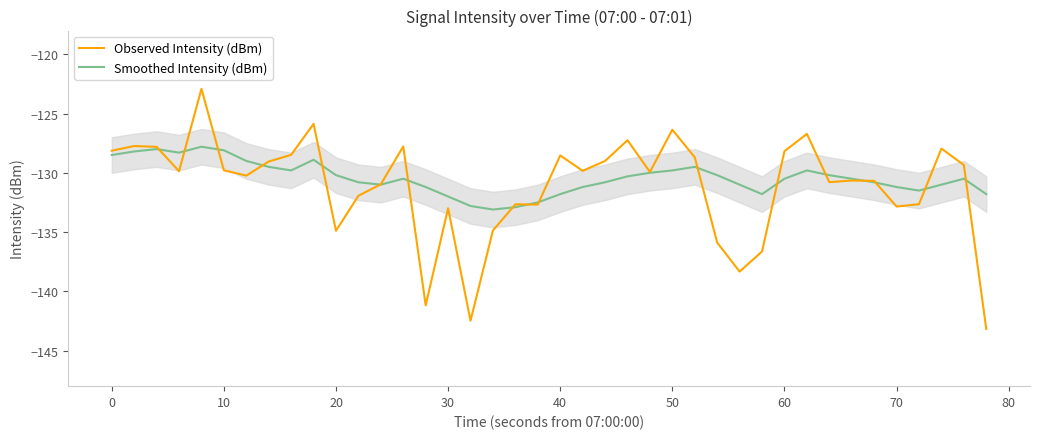

What are all the series names shown in the legend?

Observed Intensity (dBm), Smoothed Intensity (dBm)